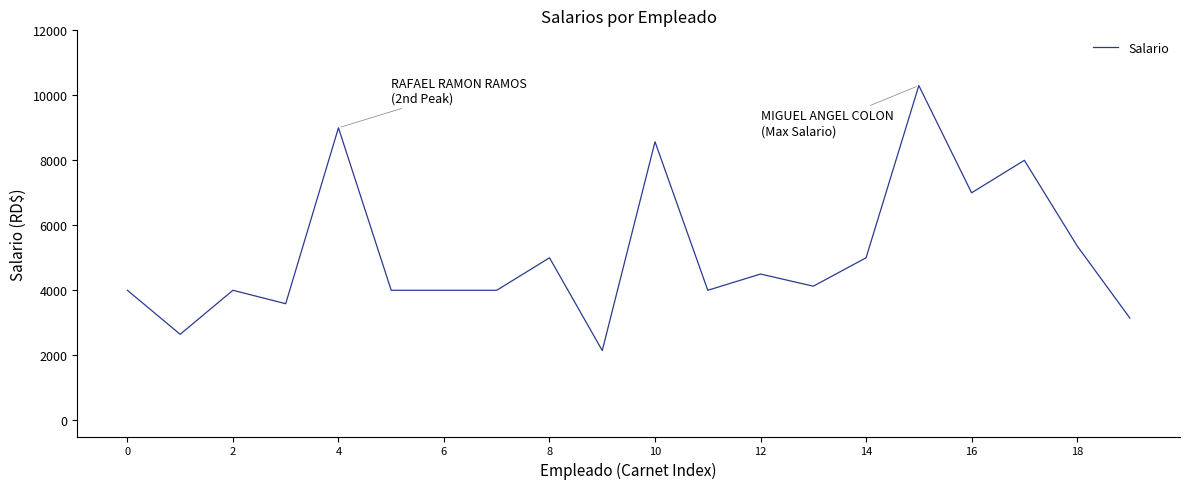

What is the maximum value shown in the chart?

10300